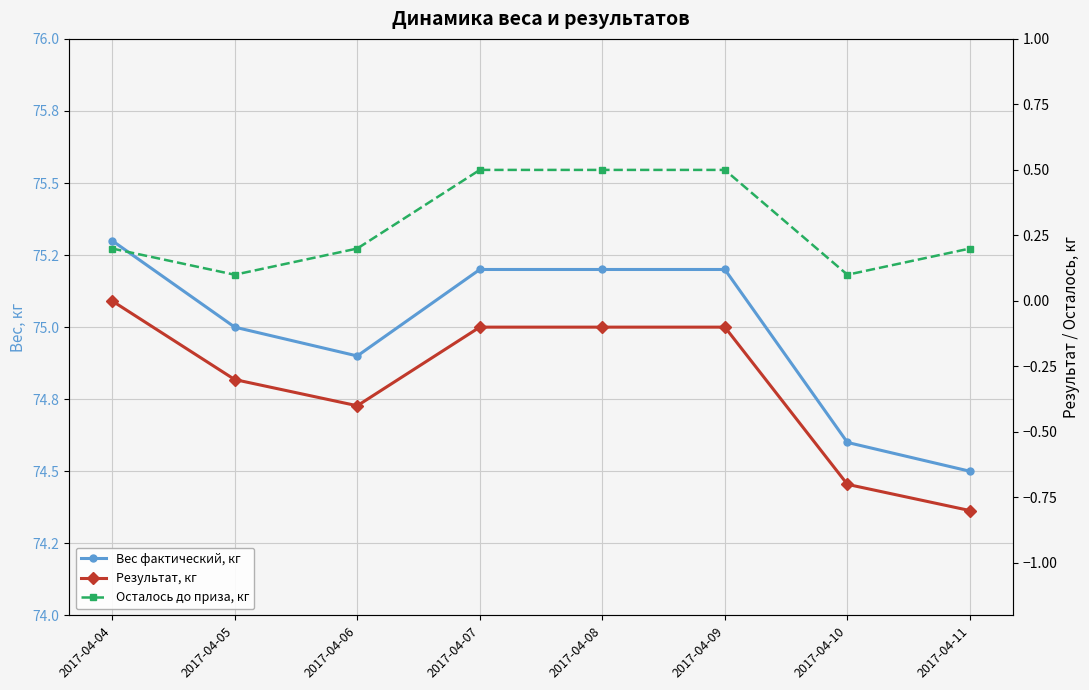

Is it true that Результат, кг equals -0.0 at 2017-04-07?

False